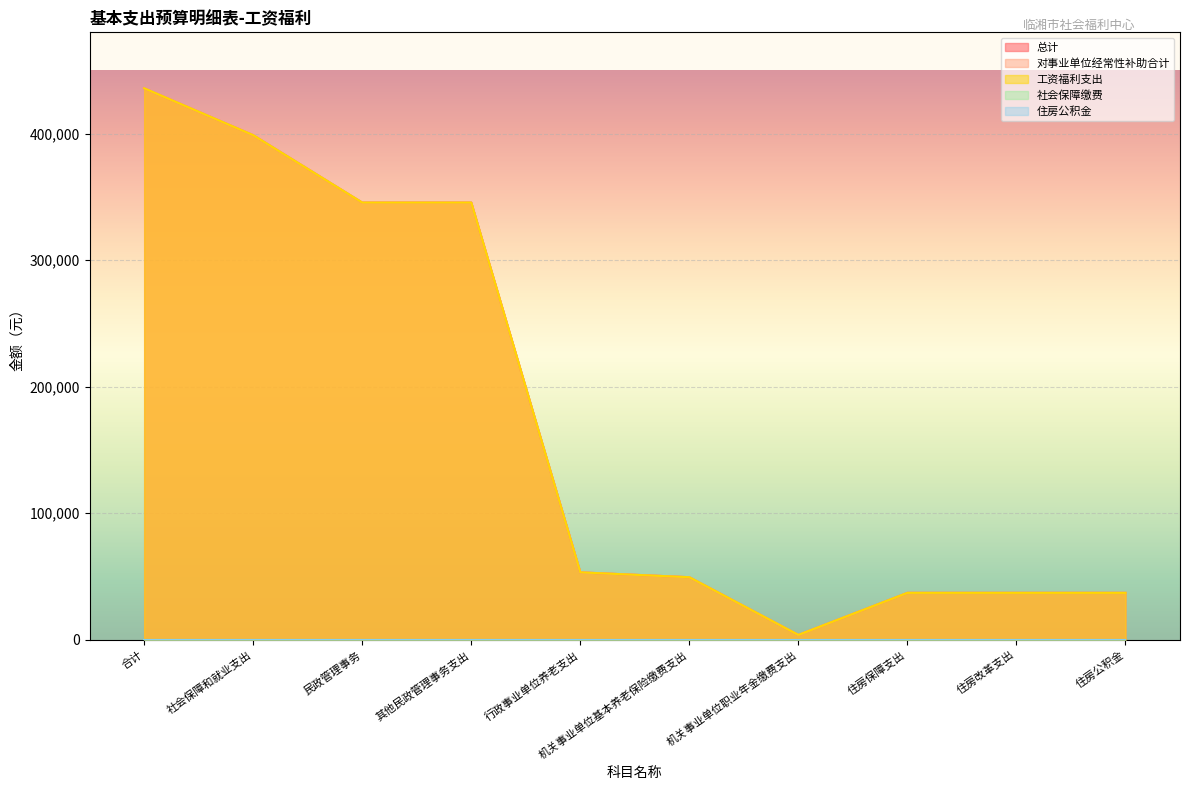

How many data points in 工资福利支出 are less than 53264?

5